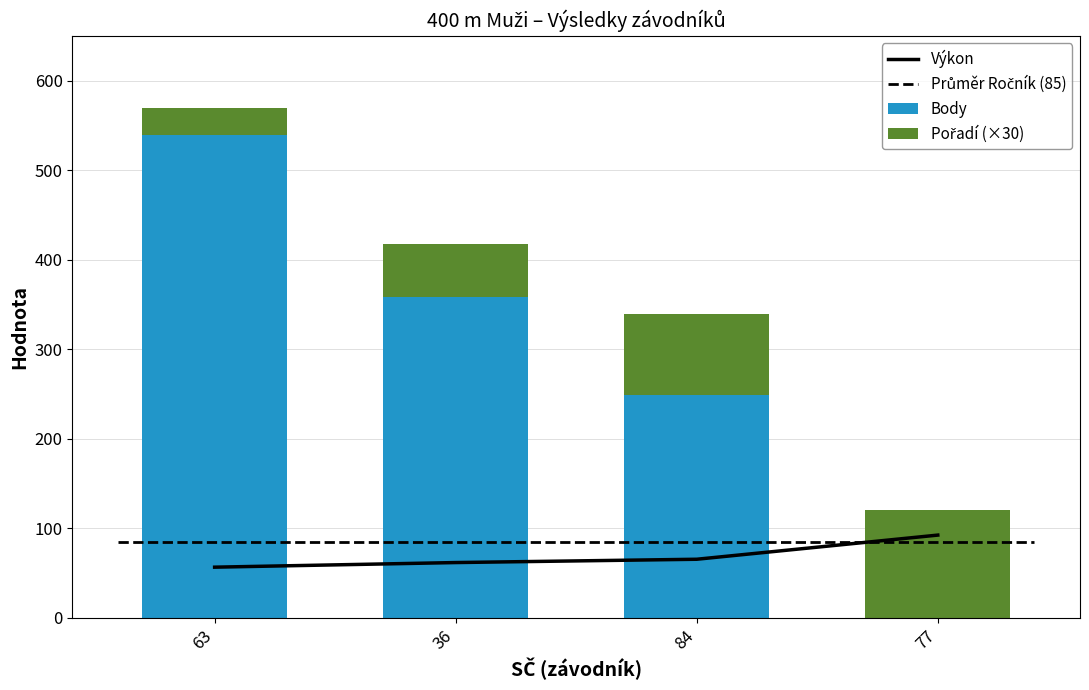

Reading right to left, transcribe all the data shown in this chart.

Výkon: 77=92.3	84=65.4	36=61.7	63=56.5
Body: 77=0.0	84=249.0	36=358.0	63=539.0
Pořadí (×30): 77=120.0	84=90.0	36=60.0	63=30.0